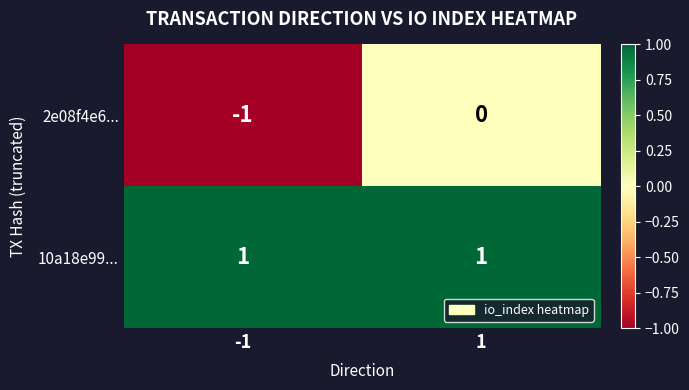

The value of 10a18e99... at -1 is 1. True or false?

True